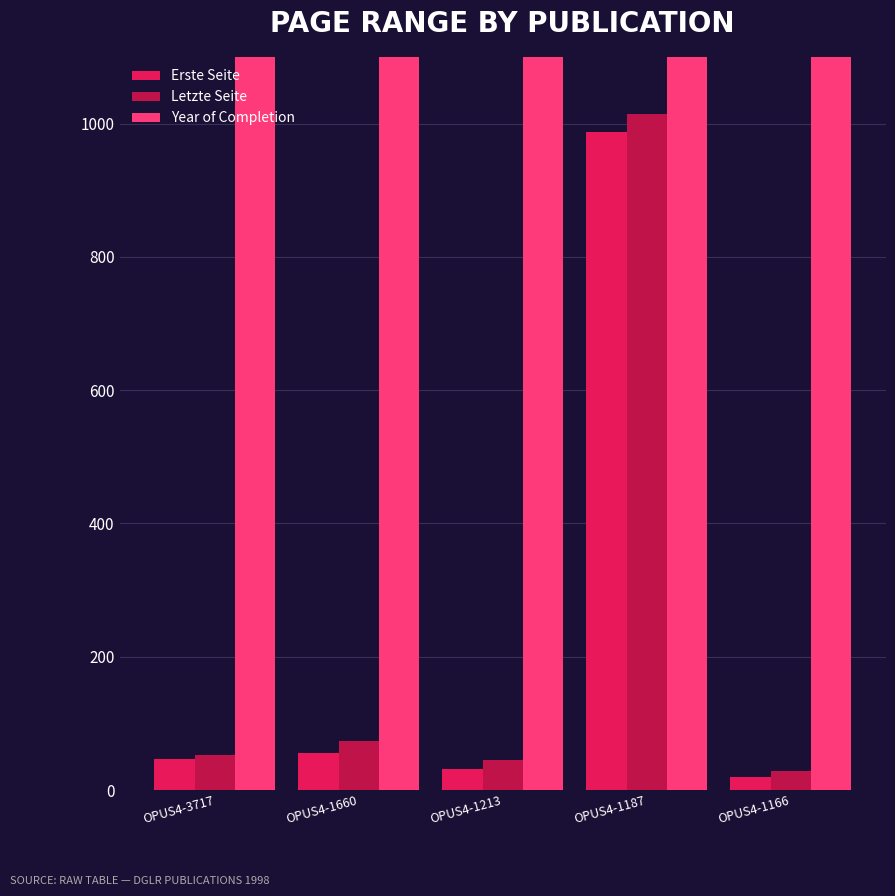

How many values in the Erste Seite series are below 47?

2